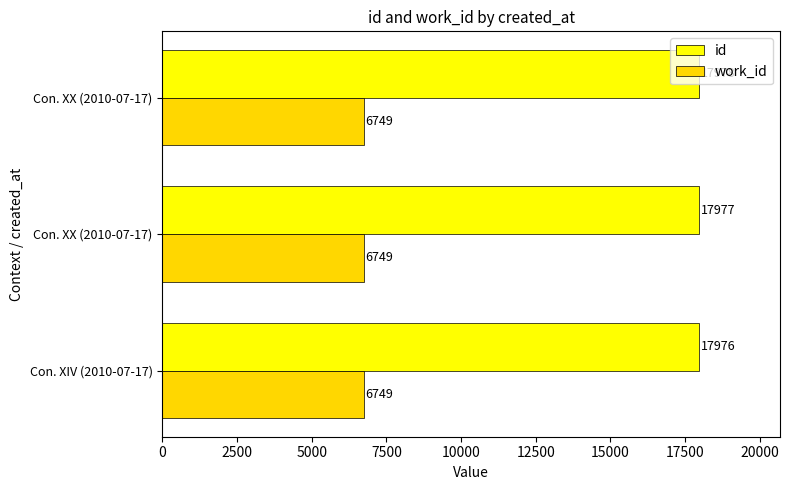

What is the maximum value for work_id?

6749